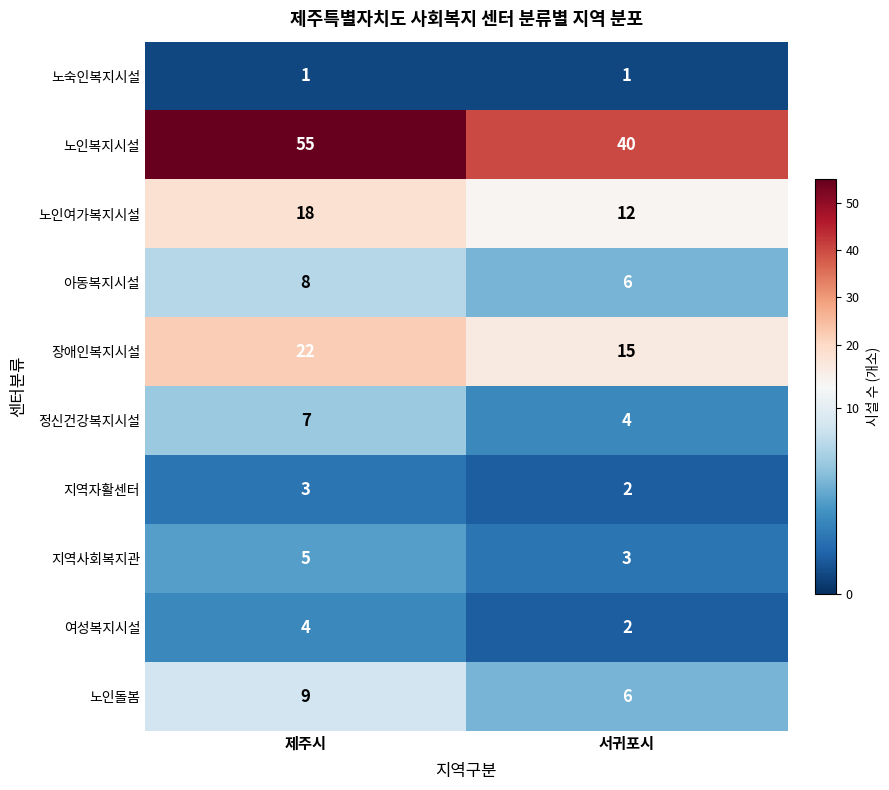

Where is 정신건강복지시설 nearest to the value 5?

서귀포시